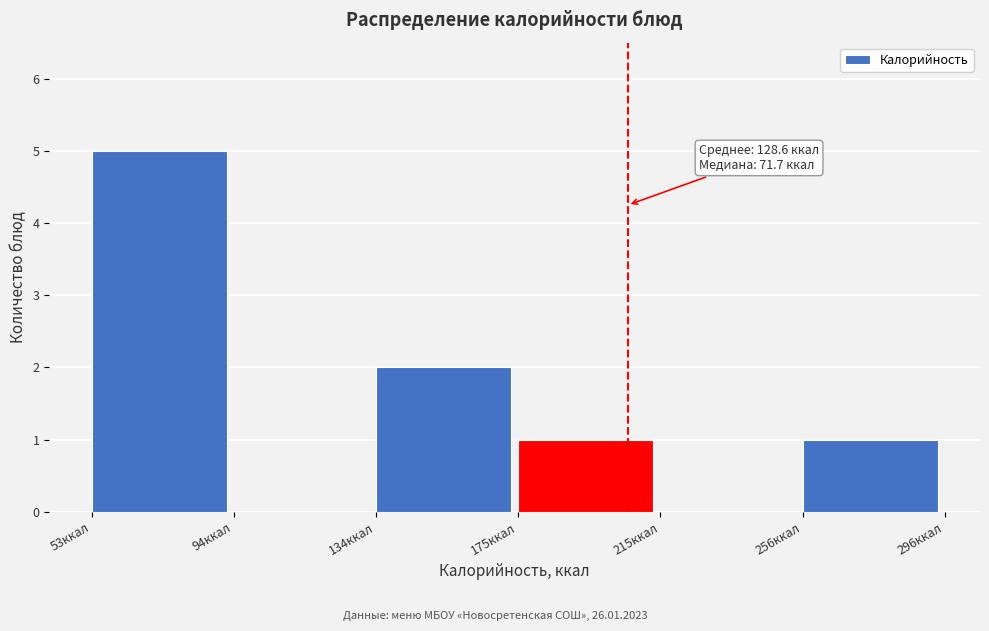

Which range on the x-axis has the tallest bar?

55 to 95